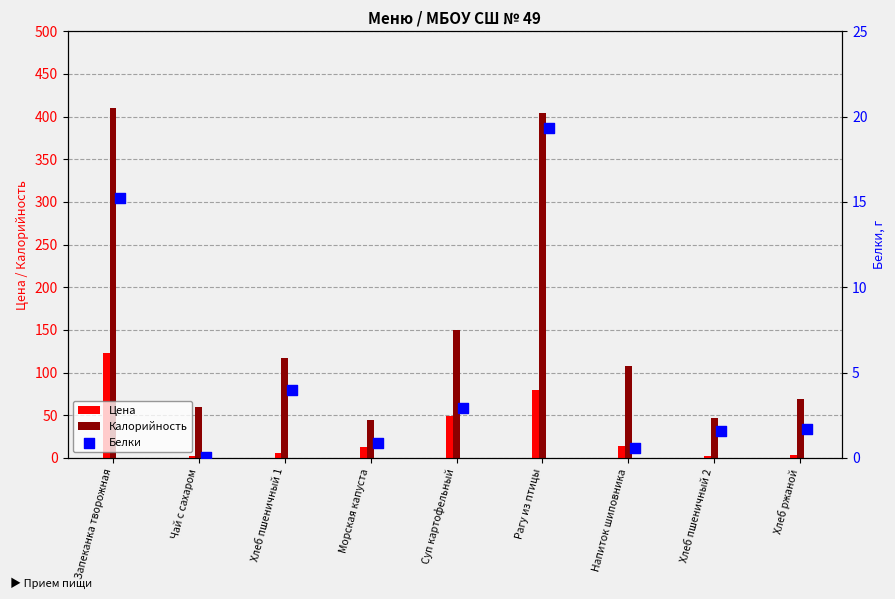

True or false: Калорийность has a value of 157.3 at Напиток шиповника.

False